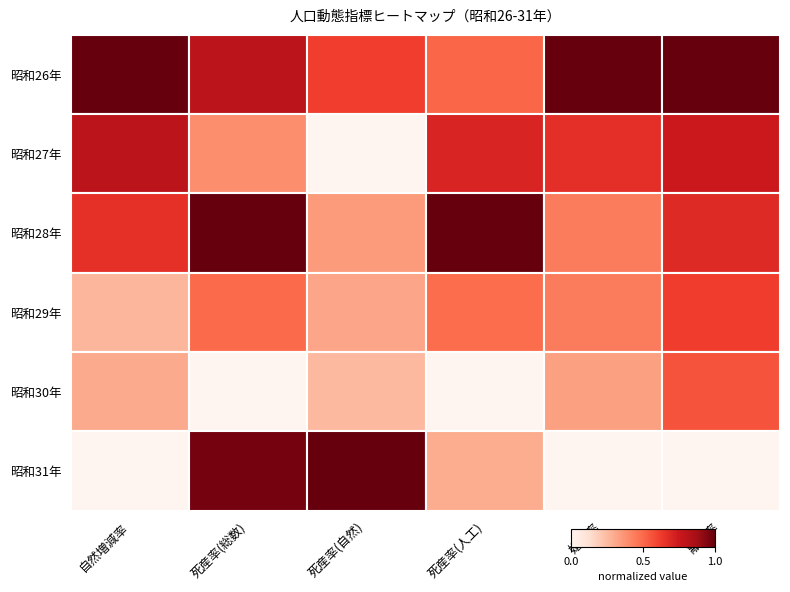

Rank the series at 死産率(自然) from lowest to highest value.

昭和27年, 昭和30年, 昭和29年, 昭和28年, 昭和26年, 昭和31年